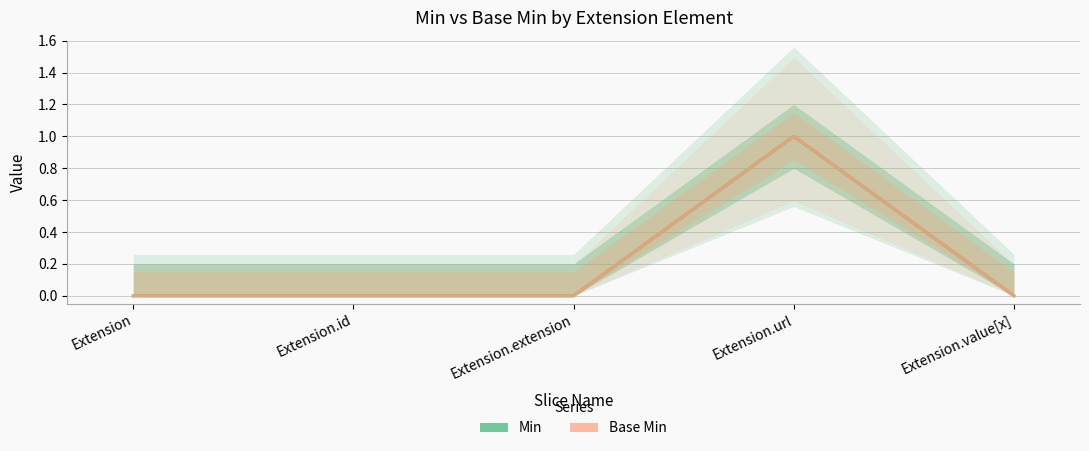

How many interior local peaks does the Base Min series have?

1